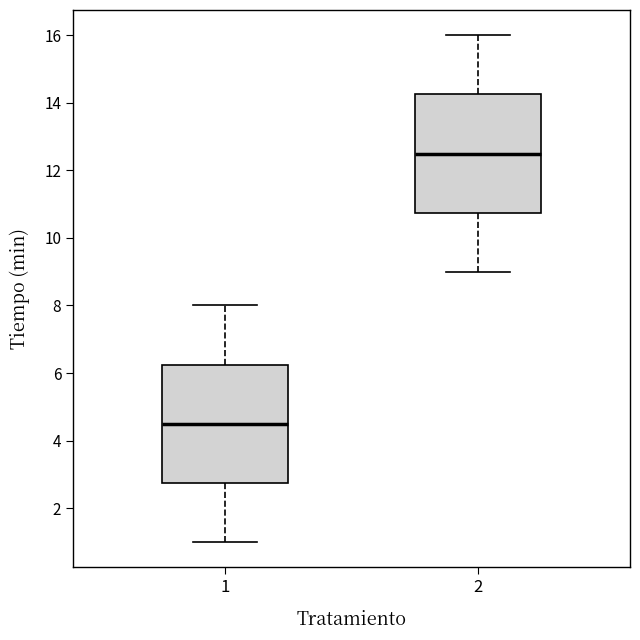

Where is the upper edge of the box at x = 1 on the y-axis? The values are not printed on the chart, so give them approximately, as read against the axis.

6.2